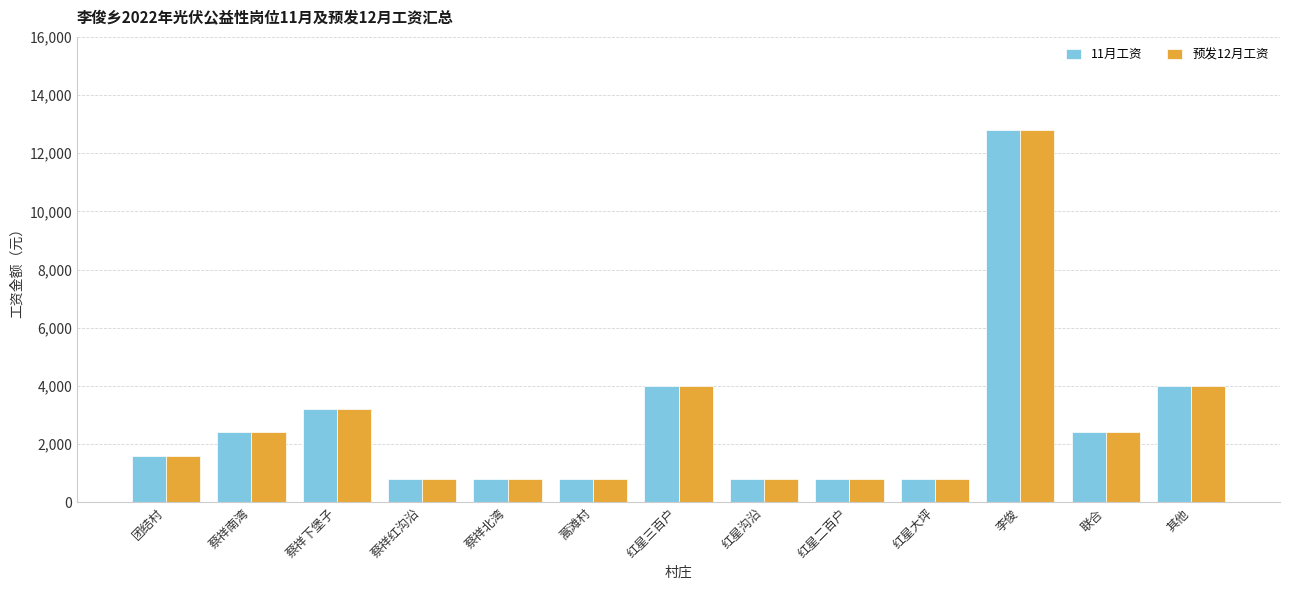

Reading left to right, transcribe all the data shown in this chart.

11月工资: 团结村=1600	蔡祥南湾=2400	蔡祥下堡子=3200	蔡祥红沟沿=800	蔡祥北湾=800	蒿滩村=800	红星三百户=4000	红星沟沿=800	红星二百户=800	红星大坪=800	李俊=12800	联合=2400	其他=4000
预发12月工资: 团结村=1600	蔡祥南湾=2400	蔡祥下堡子=3200	蔡祥红沟沿=800	蔡祥北湾=800	蒿滩村=800	红星三百户=4000	红星沟沿=800	红星二百户=800	红星大坪=800	李俊=12800	联合=2400	其他=4000